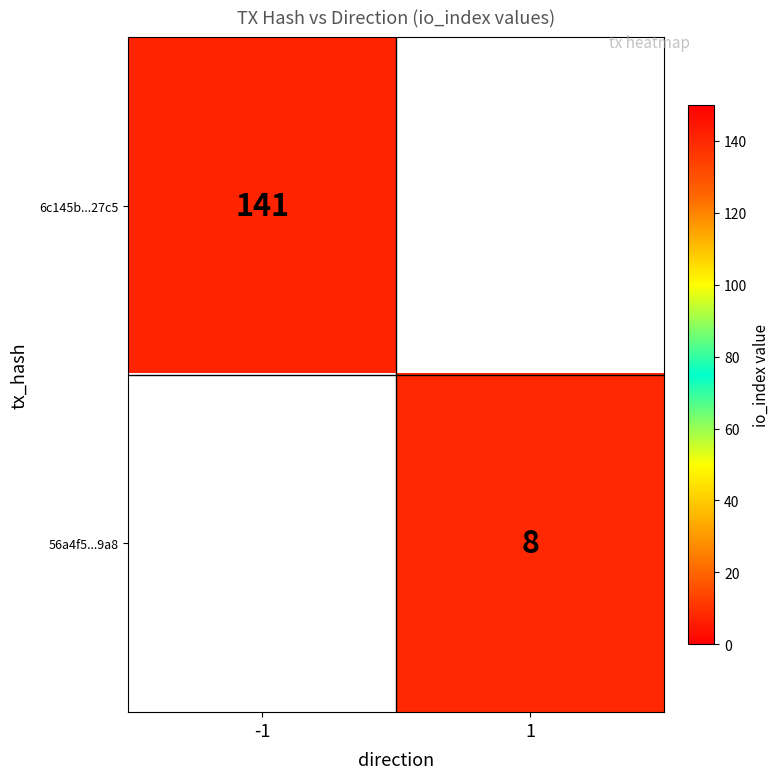

The 6c145b...27c5 series shows 71 at -1. True or false?

False